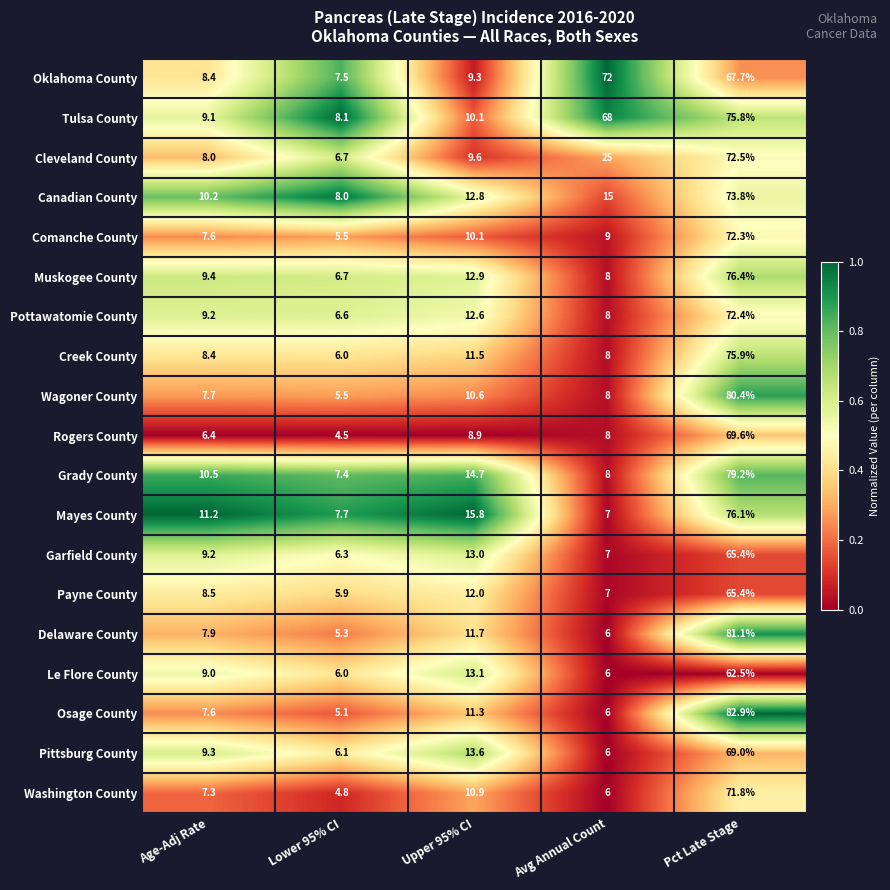

True or false: Wagoner County has a value of 5.5 at Lower 95% CI.

True